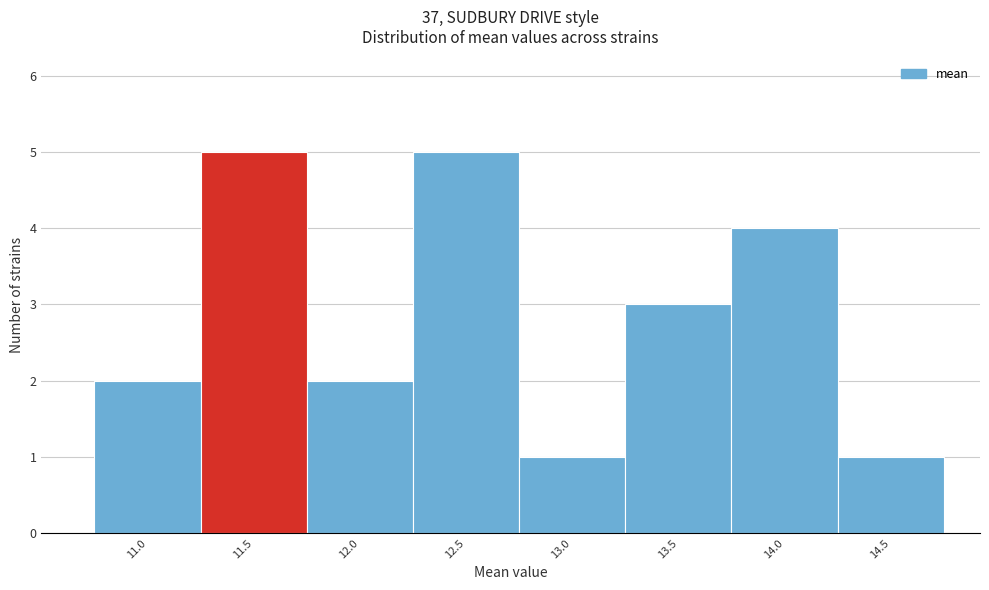

Reading left to right, list every bar in this chart as the range it spans on the x-axis followed by its height. Neither the bar edges nor the heights are printed on the chart, so give them approximately, as read against the axes.

10.7 to 11.2: 2
11.2 to 11.7: 5
11.7 to 12.2: 2
12.2 to 12.7: 5
12.7 to 13.2: 1
13.2 to 13.7: 3
13.7 to 14.2: 4
14.2 to 14.7: 1